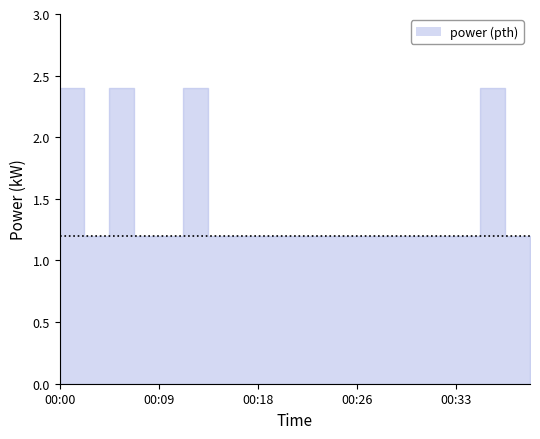

Which label corresponds to the smallest value in the chart?

00:03